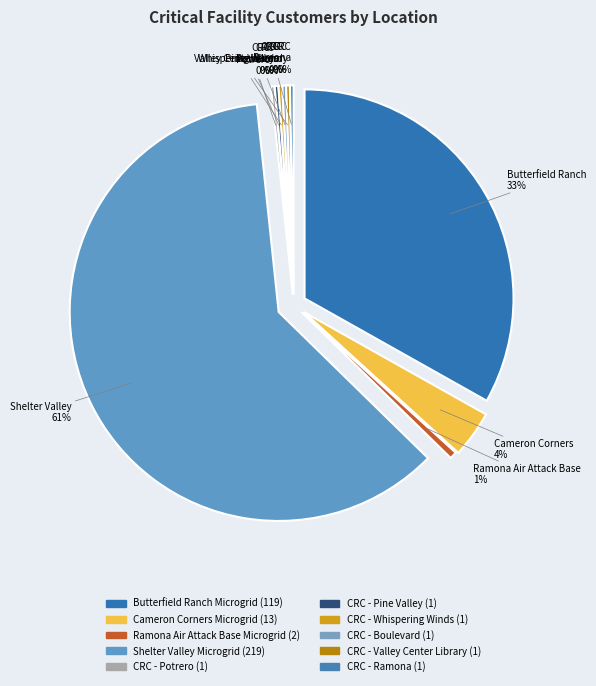

Is the sum of CRC - Valley Center Library and CRC - Boulevard greater than half?

No